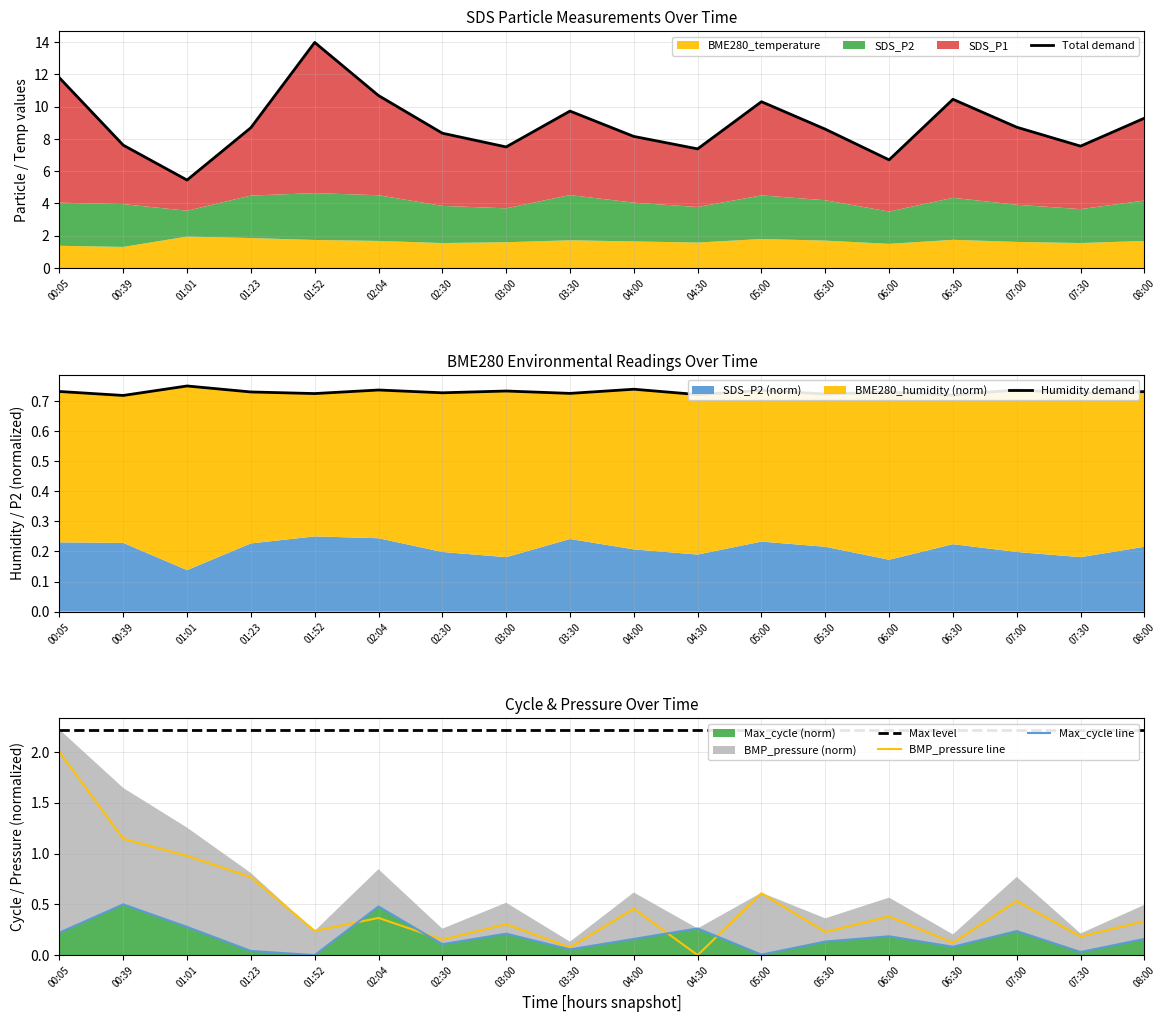

At how many categories does at least one series exceed 10?

5